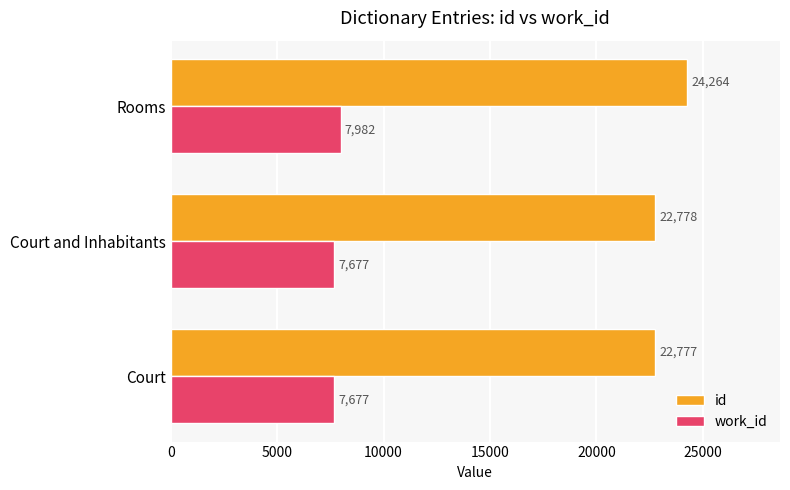

What is the smallest value displayed?

7677